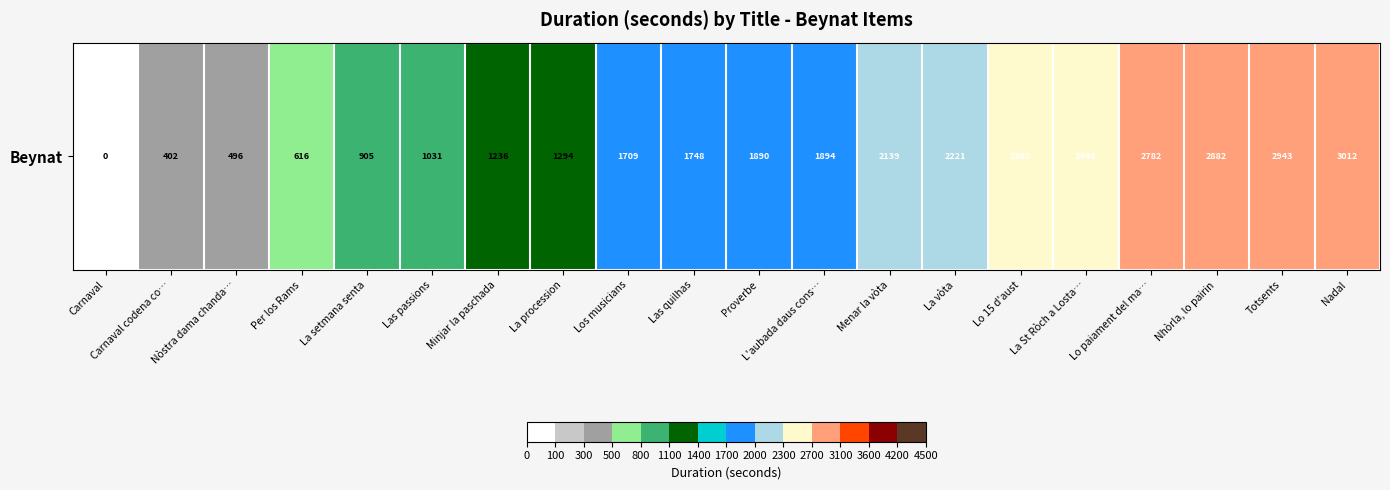

True or false: the data shows 5078 at Nadal.

False